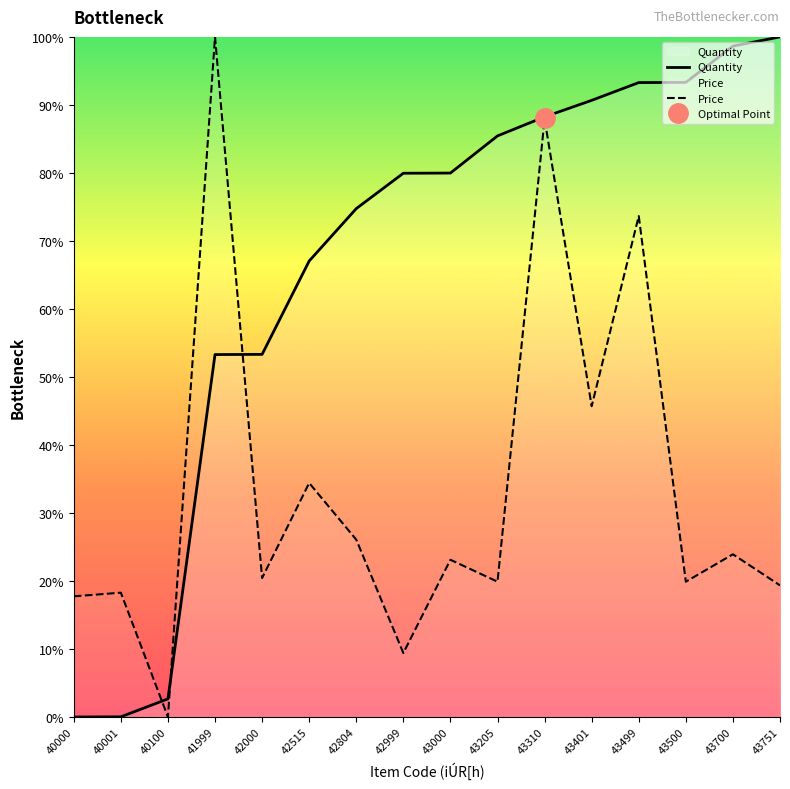

Which series has the largest total across all categories?

Quantity